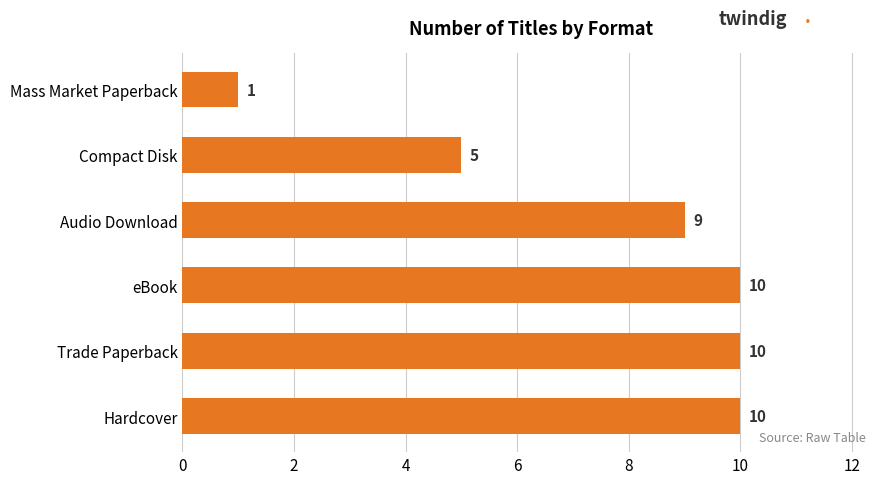

What is the average value?

8